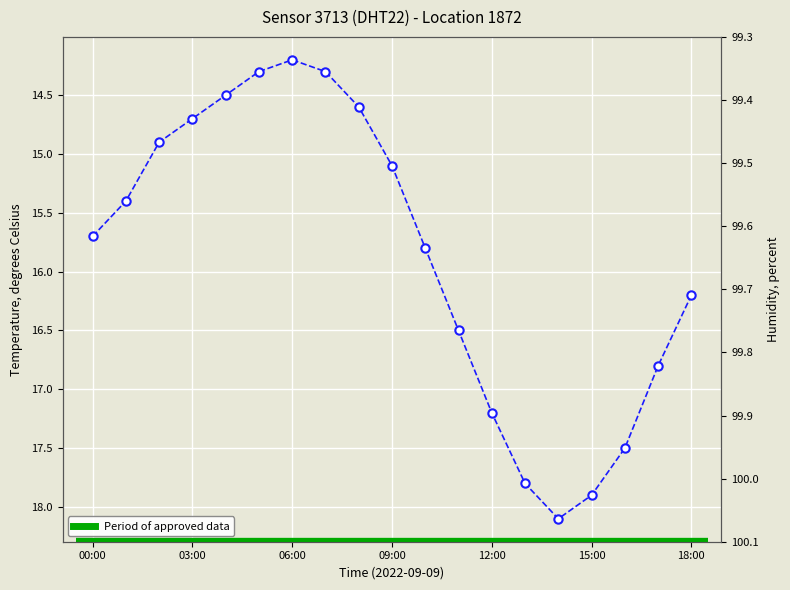

How many distinct data groups are displayed?

2